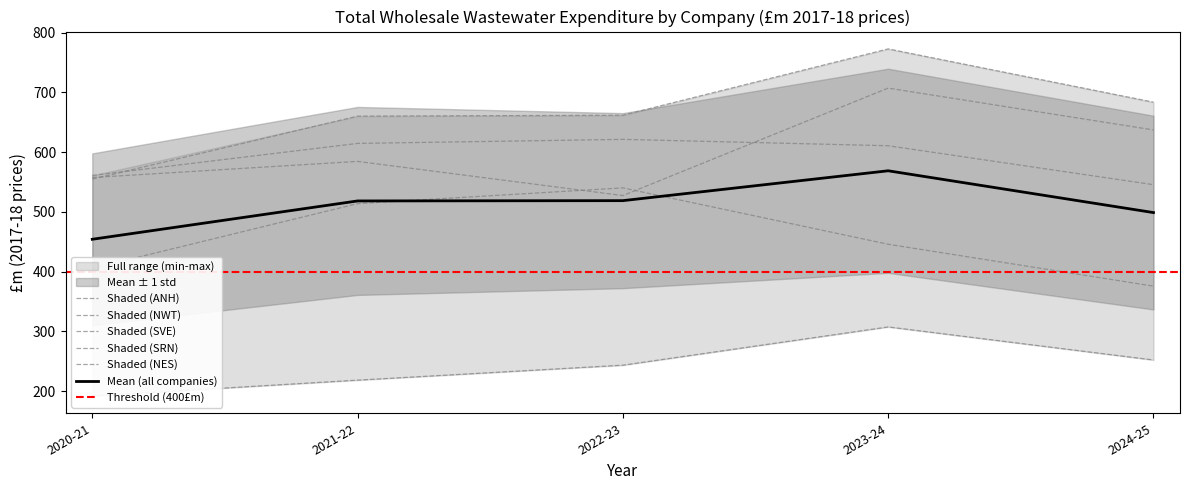

True or false: Total wholesale wastewater (ANH) and Total wholesale wastewater (SRN) cross at least once.

False